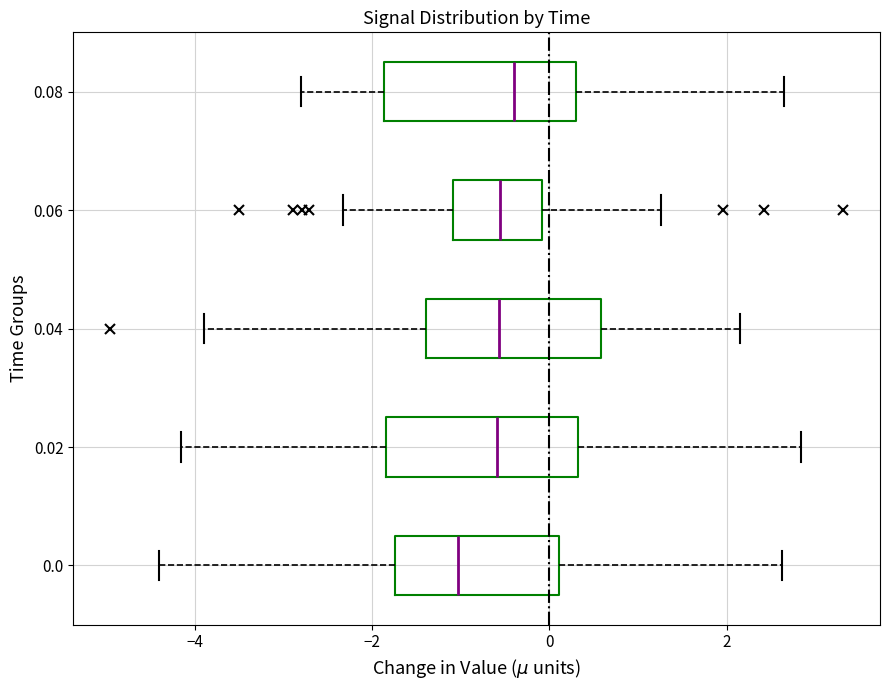

Reading bottom to top, transcribe this box plot: for each box, give where its median line is, the range the box spans, and where its two whiskers end, as read against the x-axis. The values are not printed on the chart, so give them approximately, as read against the axis.

0.0: median -1.0, box -1.8 to 0.2, whiskers -4.4 to 2.6
0.02: median -0.6, box -1.8 to 0.4, whiskers -4.2 to 2.8
0.04: median -0.6, box -1.4 to 0.6, whiskers -3.8 to 2.2
0.06: median -0.6, box -1.0 to 0.0, whiskers -2.4 to 1.2
0.08: median -0.4, box -1.8 to 0.2, whiskers -2.8 to 2.6